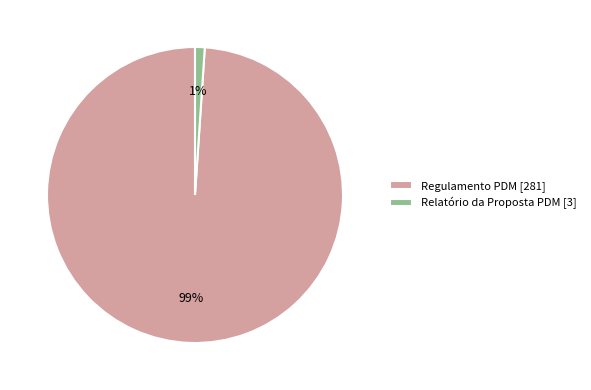

Count the number of slices in the pie.

2